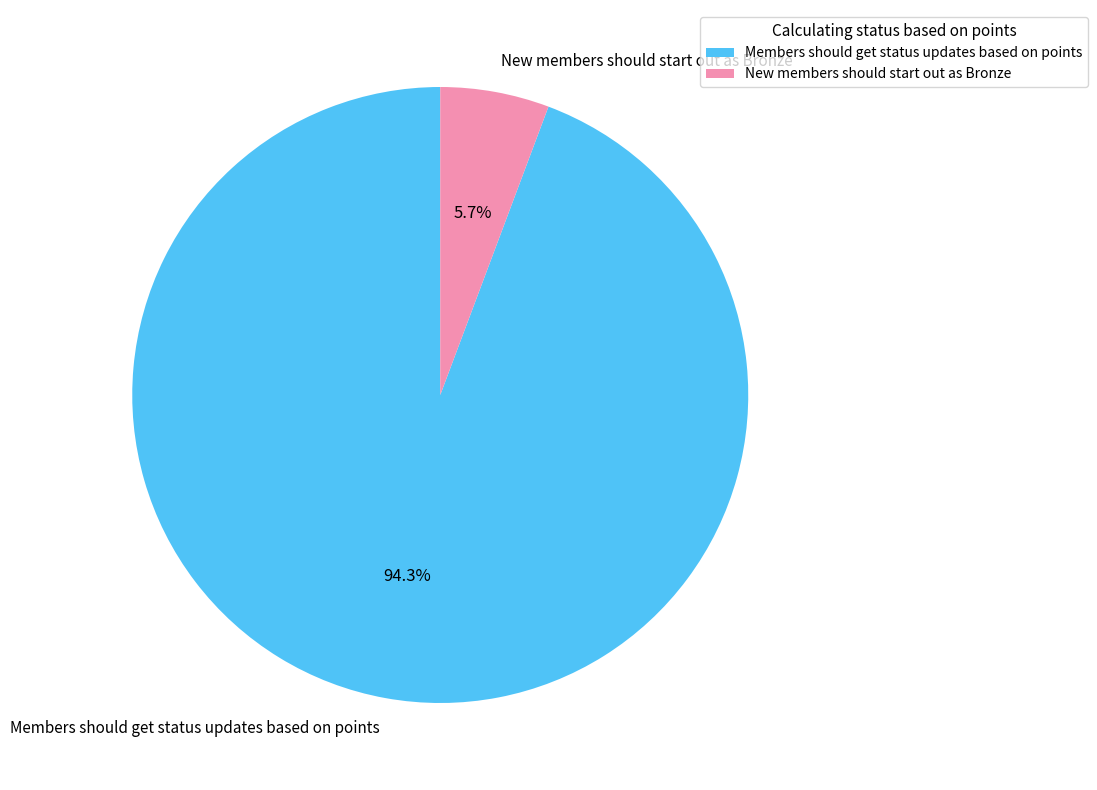

To the nearest percent, what is the combined percentage of New members should start out as Bronze and Members should get status updates based on points?

100%